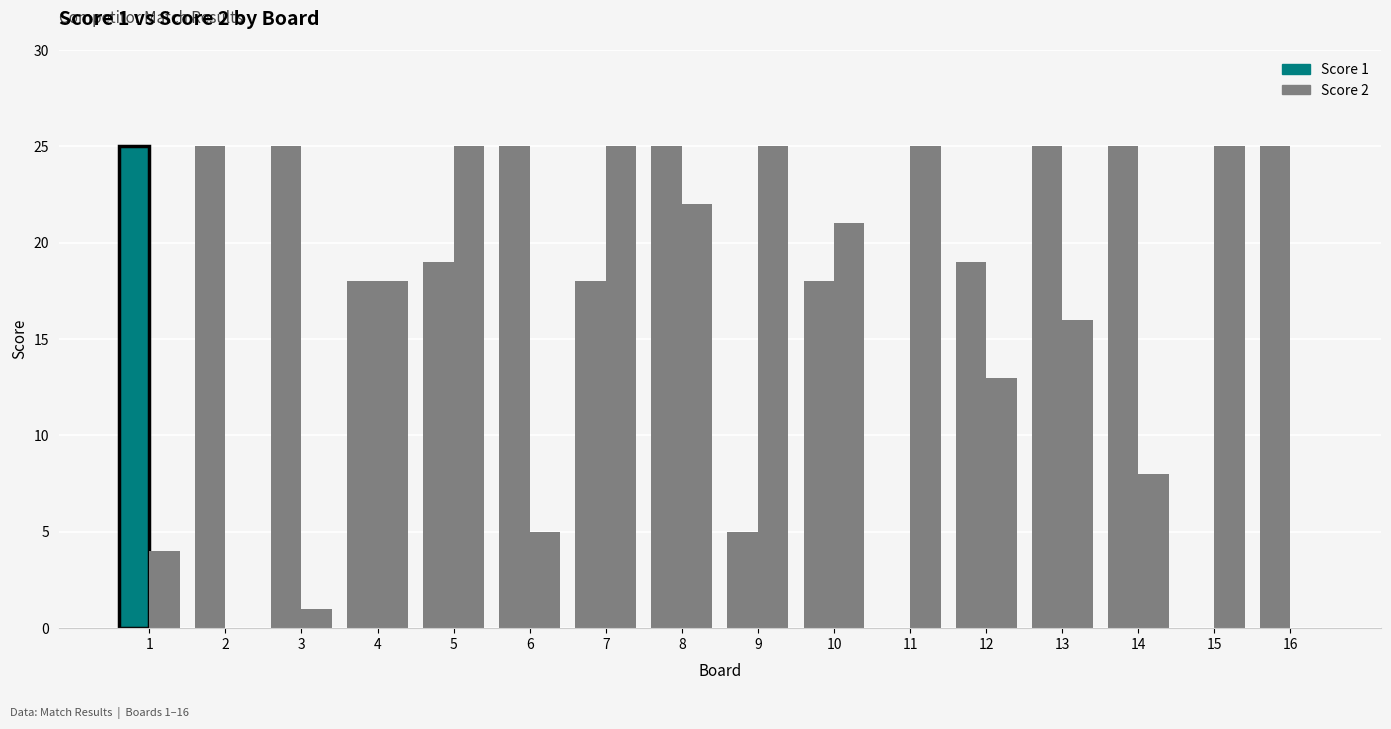

What is the average value of the Score 1 series?

19